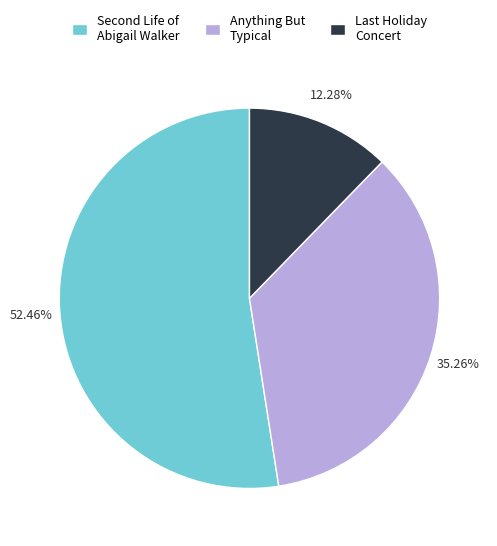

What is the smallest slice in the pie chart?

Last Holiday Concert